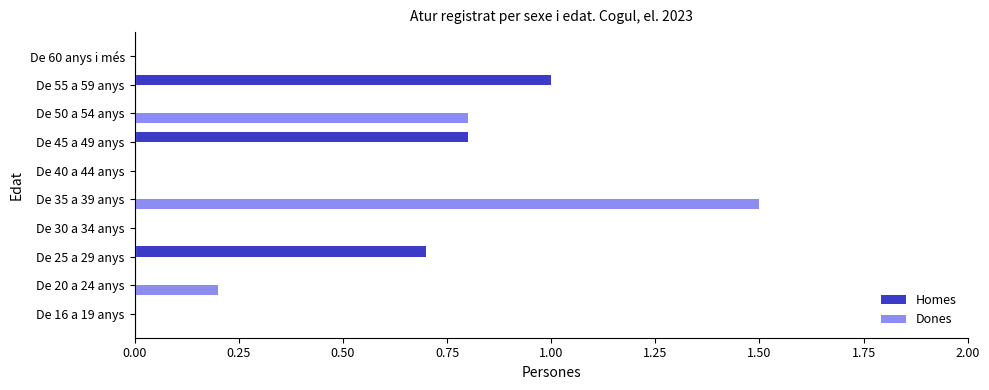

At which category is the sum across all series the highest?

De 35 a 39 anys